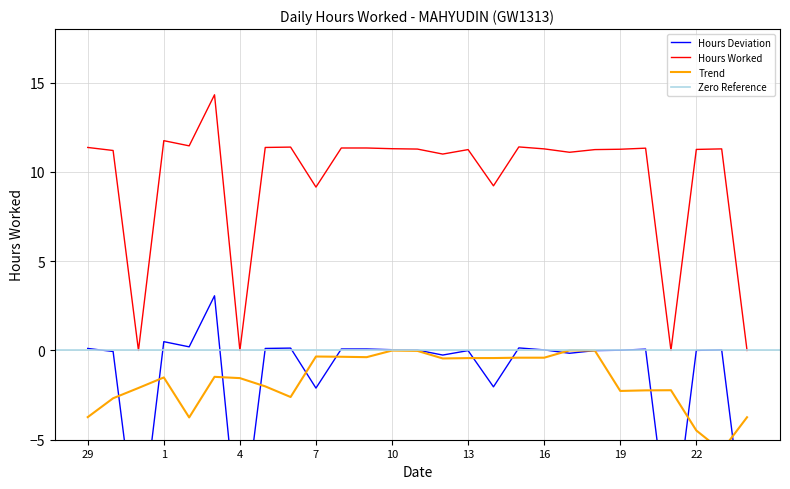

How many values exceed 0?

16